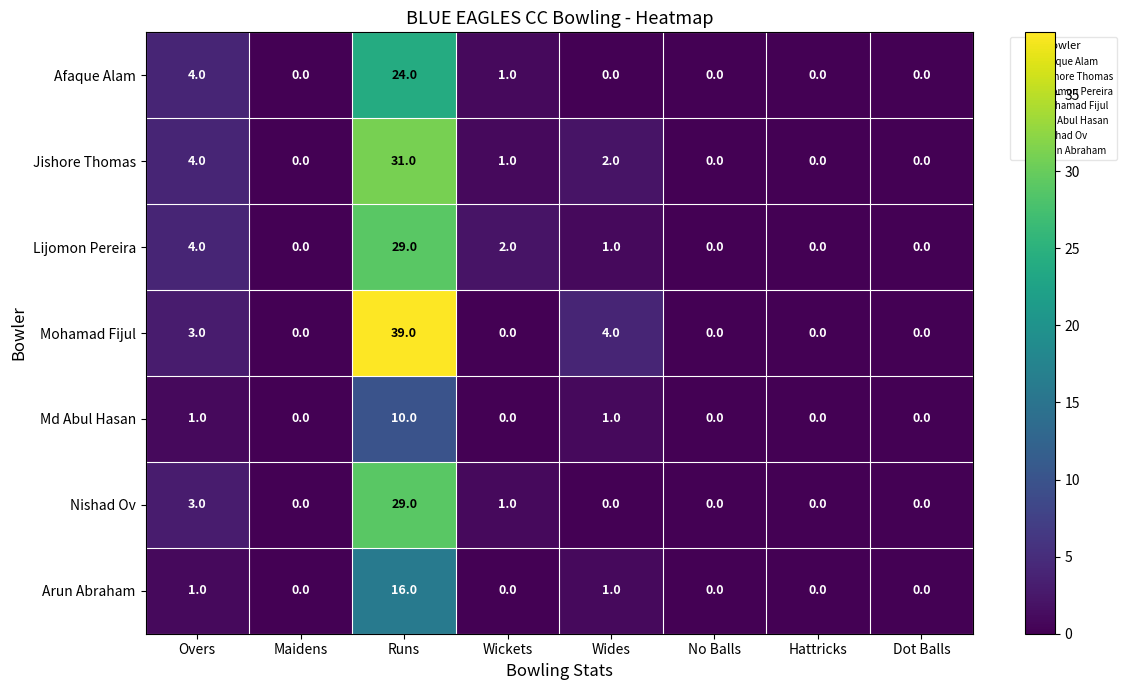

How many categories are shown in the chart?

8